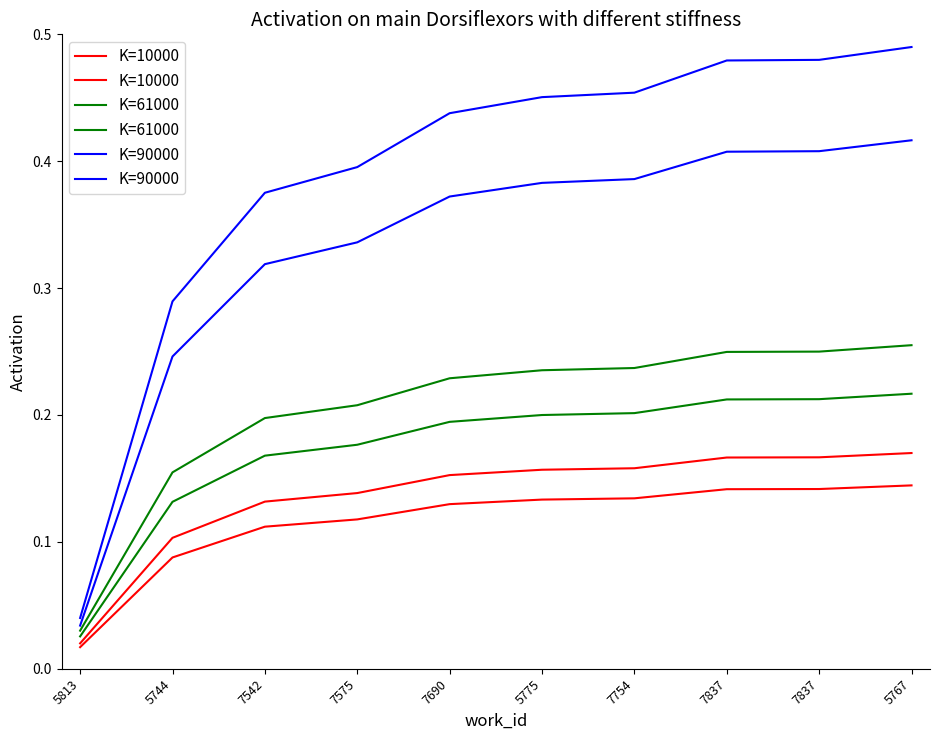

Which series has the largest range (max minus min)?

K=90000